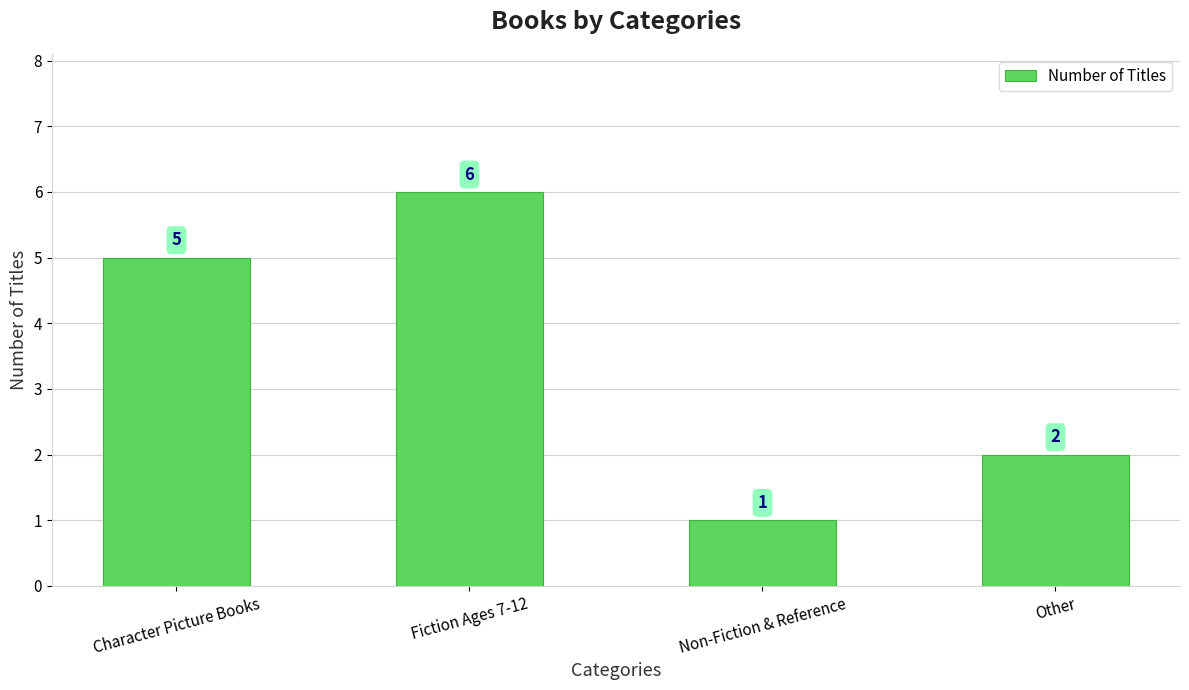

What is the smallest value displayed?

1